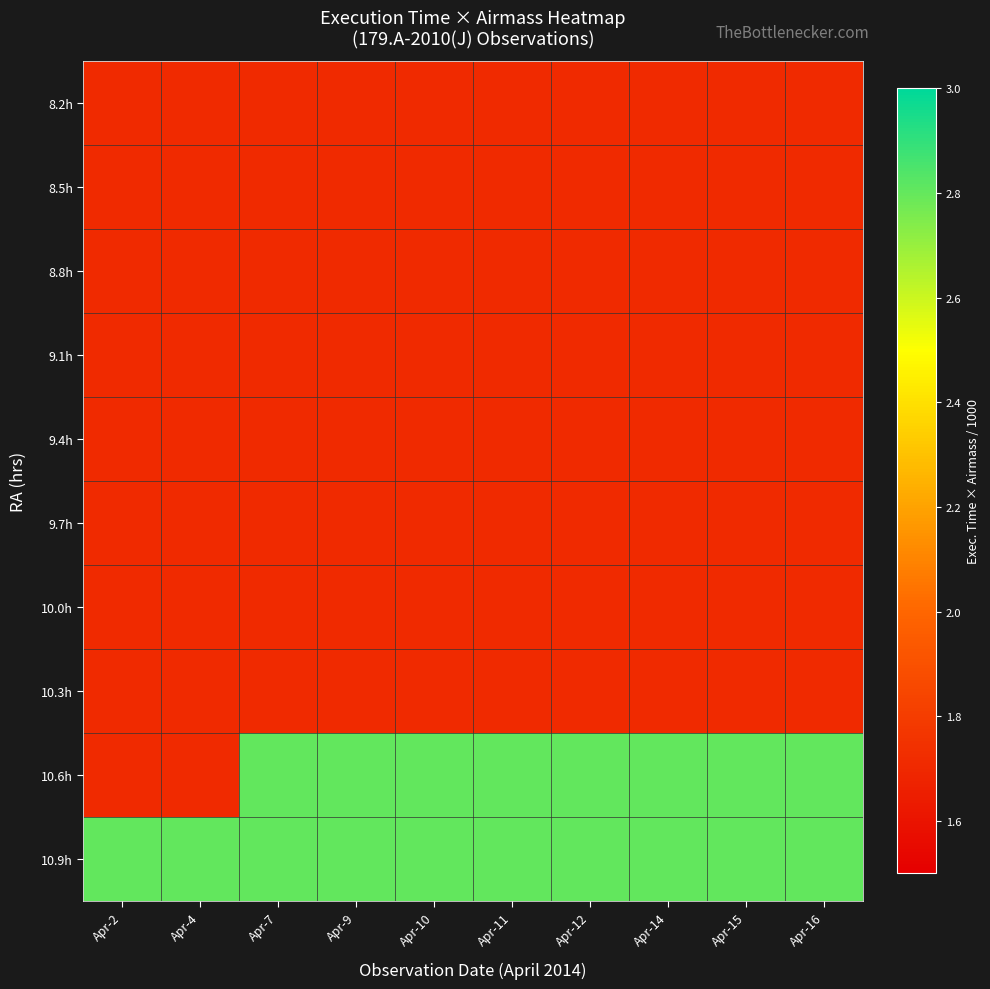

Which has a higher value, Apr-11 or Apr-16?

Apr-11